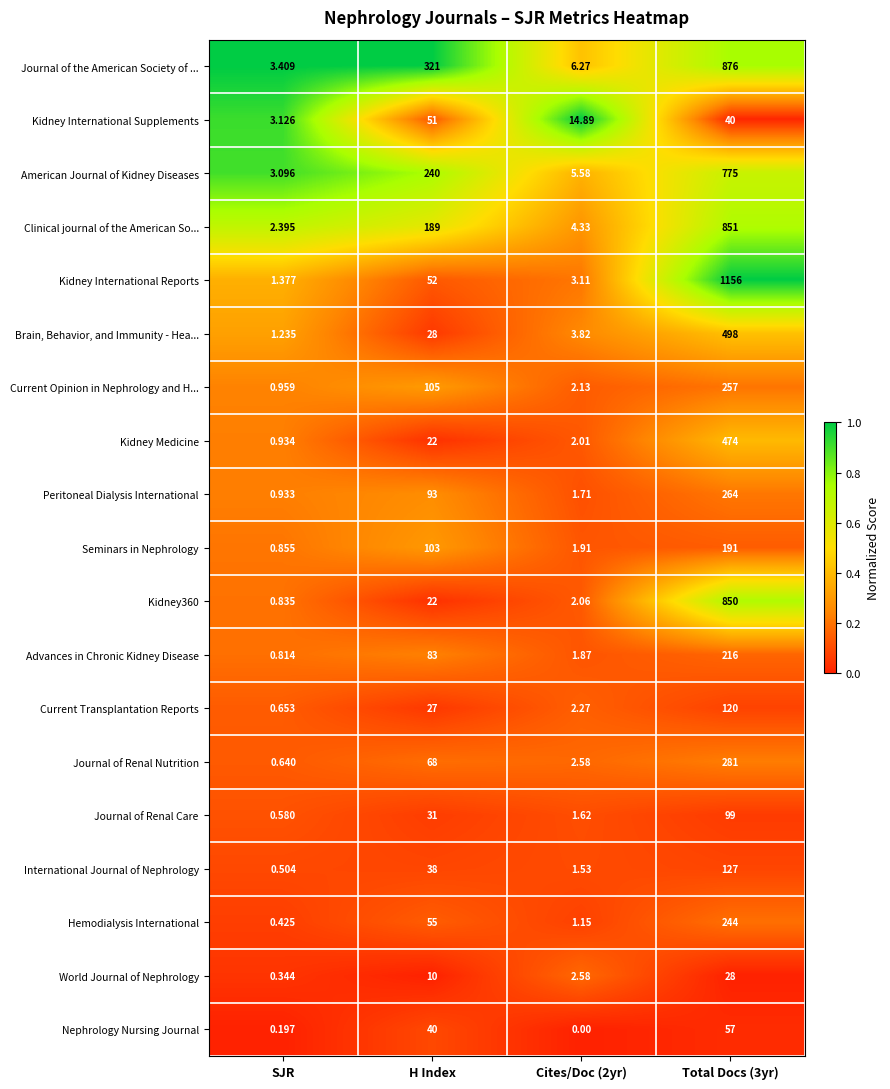

Which series changed the most between H Index and Cites/Doc (2yr)?

Journal of the American Society of ...